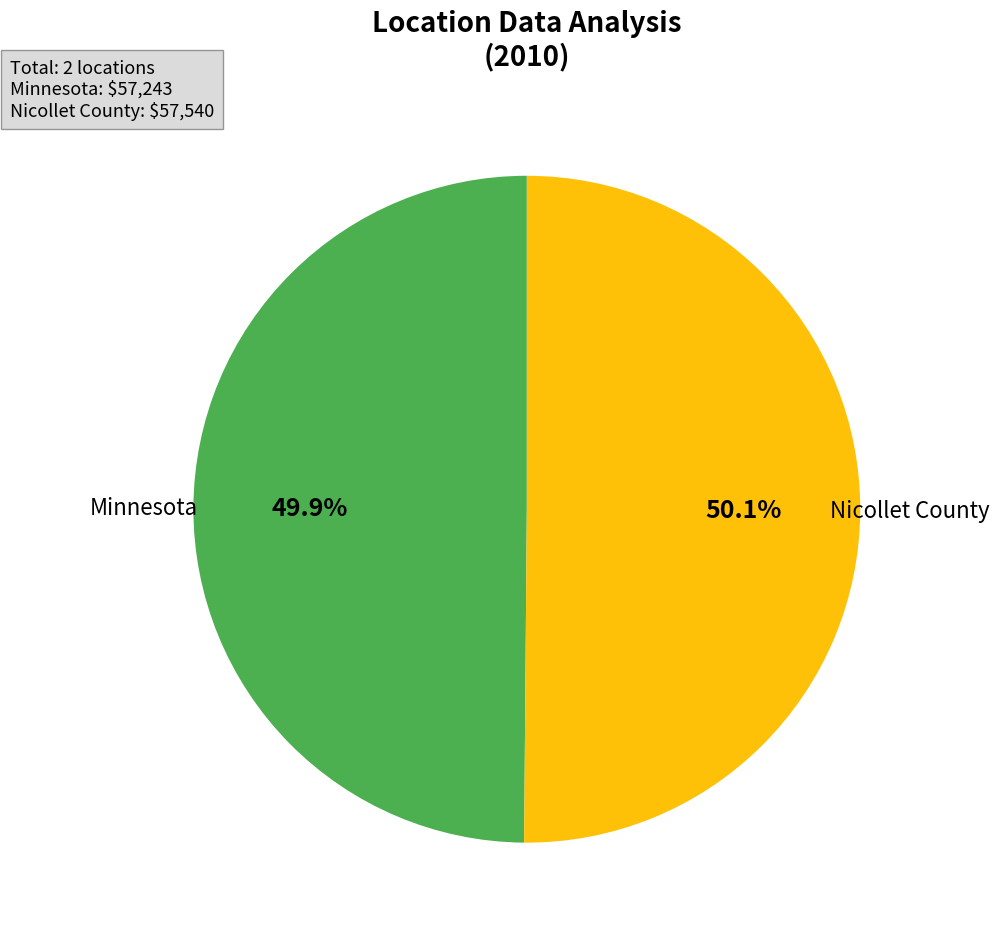

Is there a majority slice in this chart?

Yes